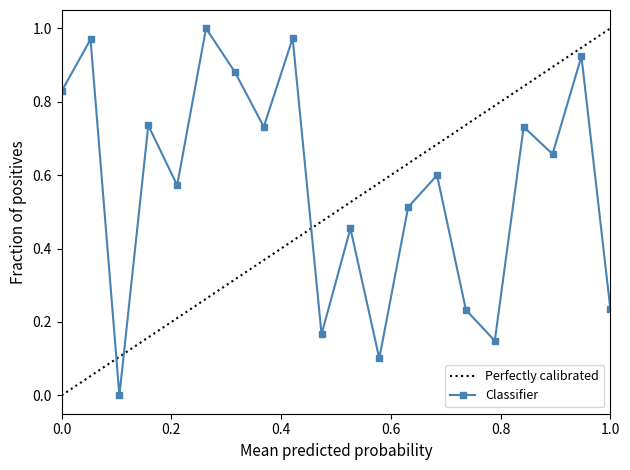

How many distinct data groups are displayed?

1